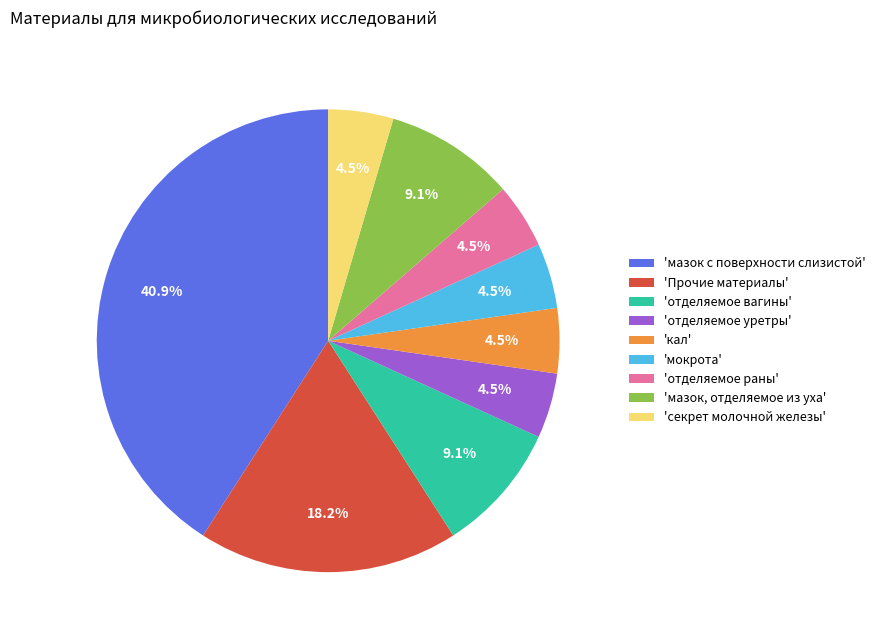

What is the largest slice in the pie chart?

'мазок с поверхности слизистой'